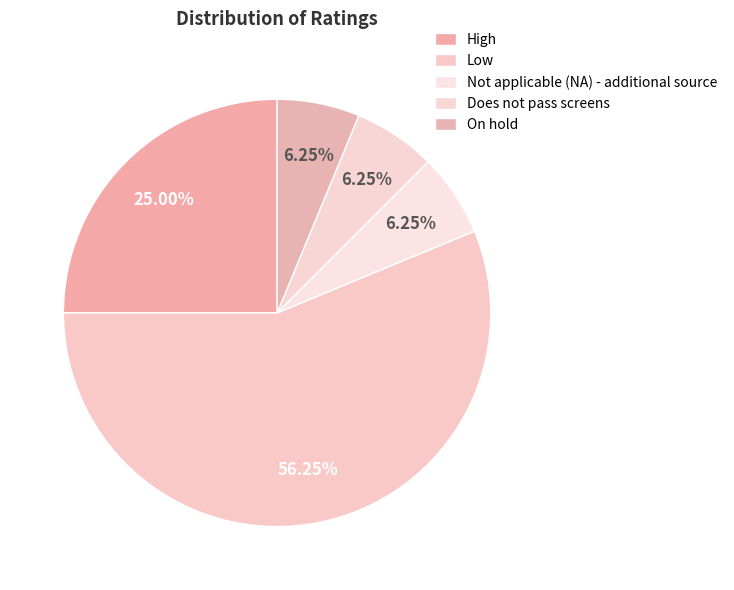

Does Low account for over 50% of the chart?

Yes